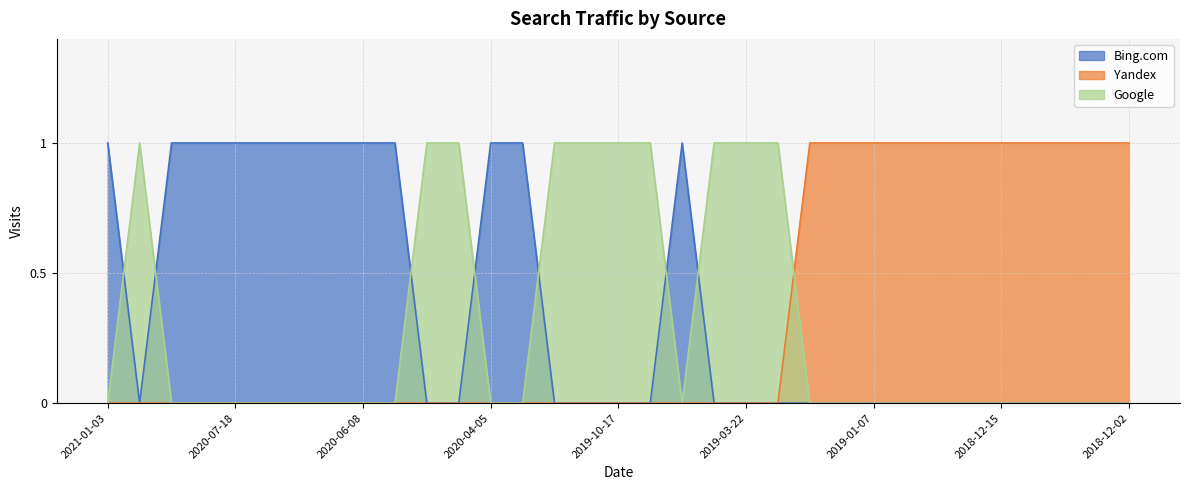

Count the number of data series in this chart.

3